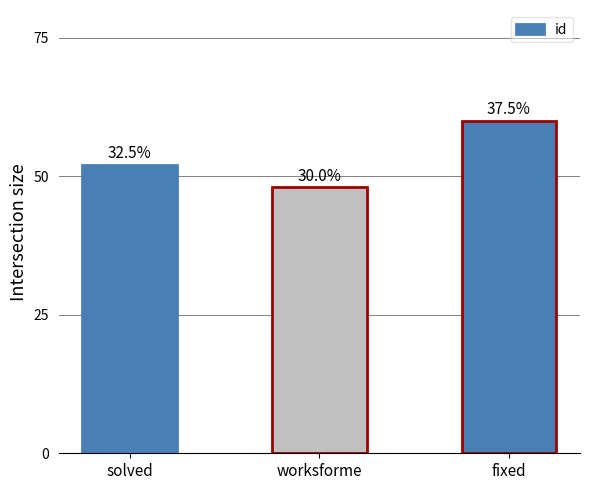

Where does the data first go above 52?

fixed